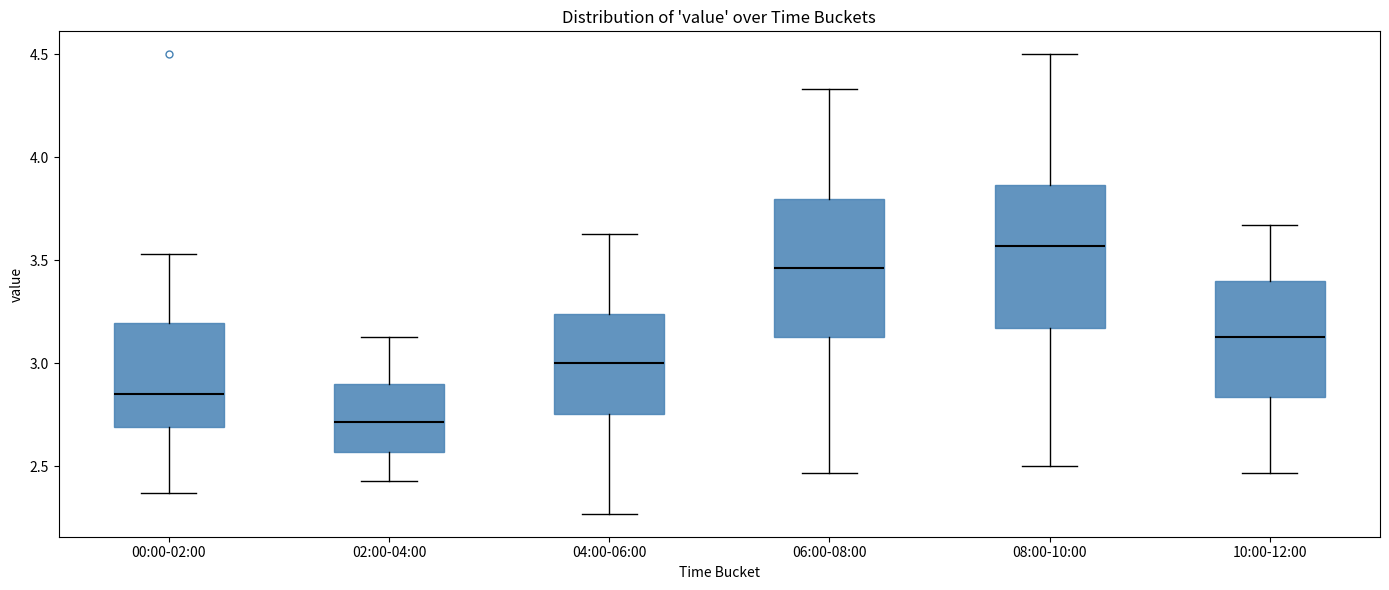

Where does the upper whisker of the box for 00:00-02:00 end on the y-axis? The values are not printed on the chart, so give them approximately, as read against the axis.

3.55